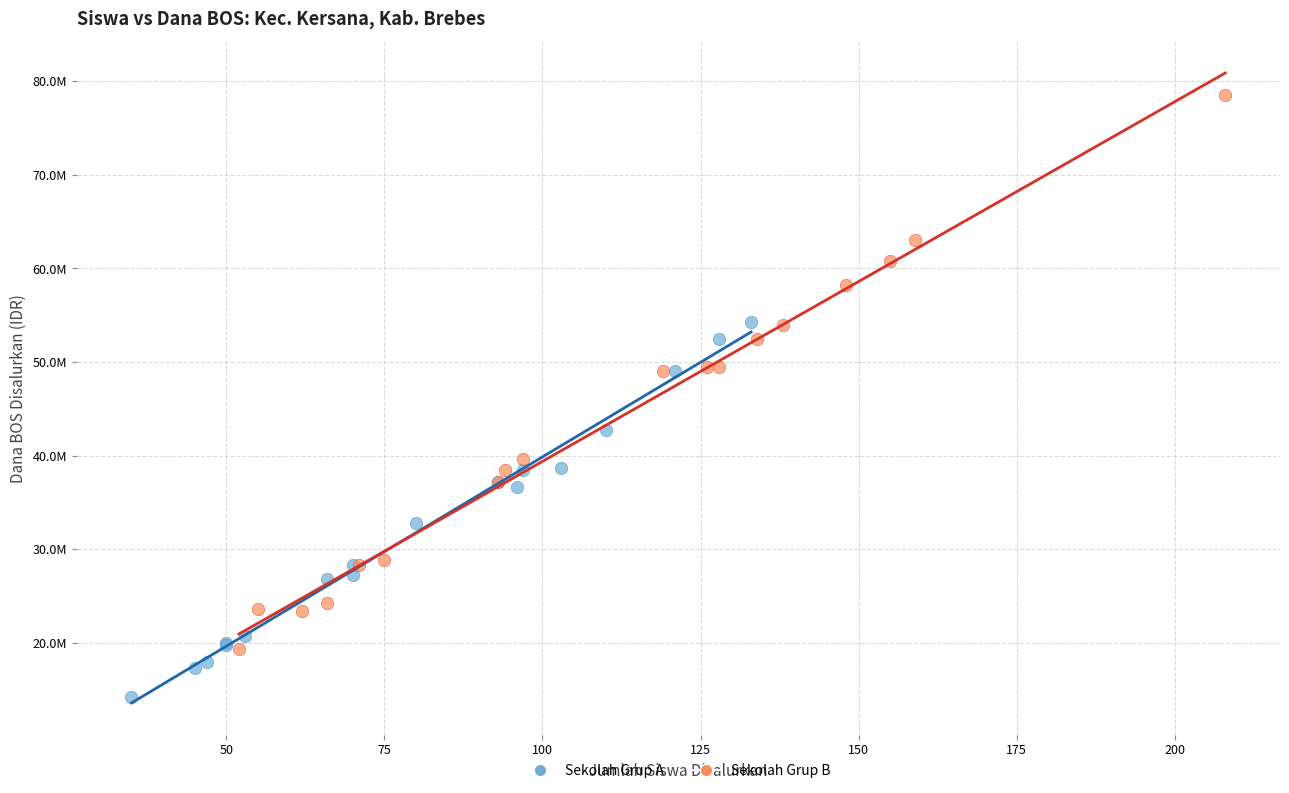

What are all the series names shown in the legend?

Sekolah Grup A, Sekolah Grup B